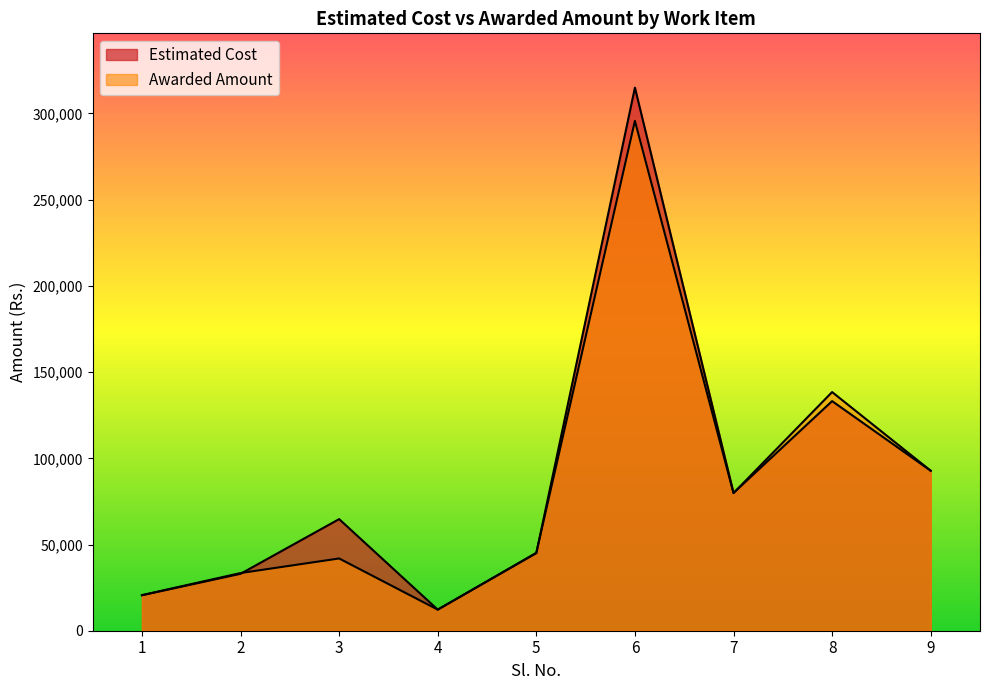

Between 9 and 8, which is larger?

8